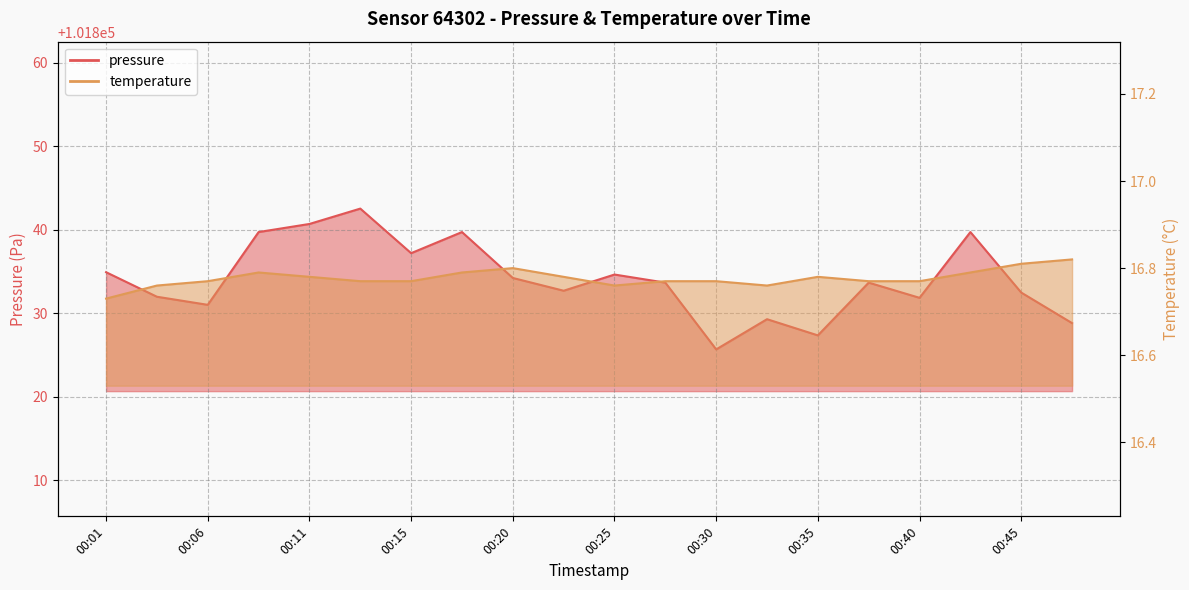

The temperature series shows 16.8 at 00:11. True or false?

True